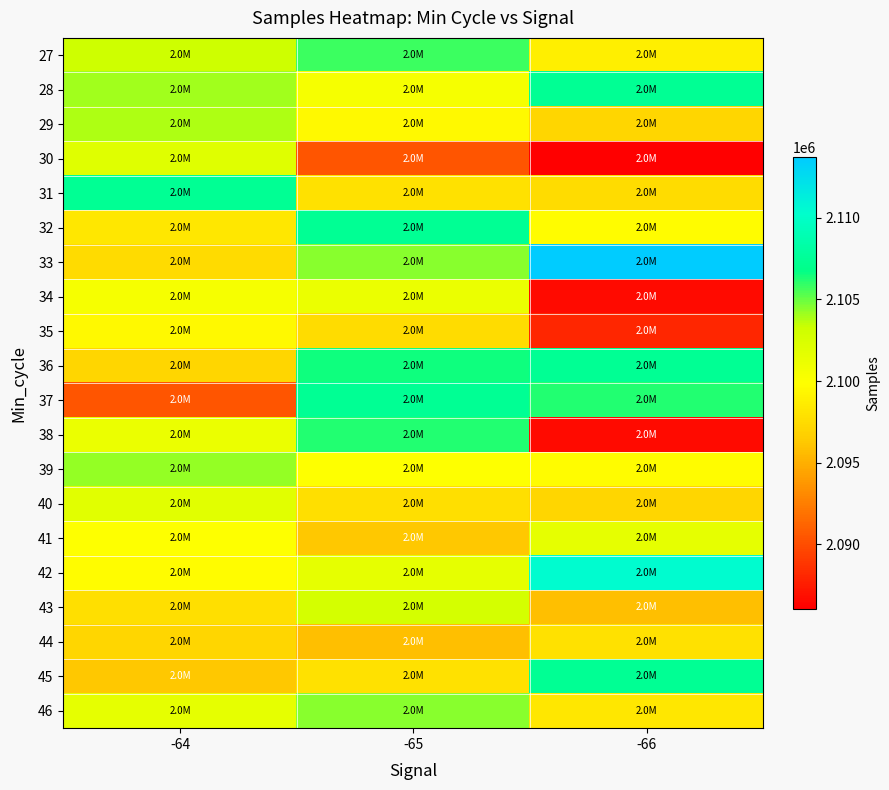

What is the total value across all series at -64?

42003484